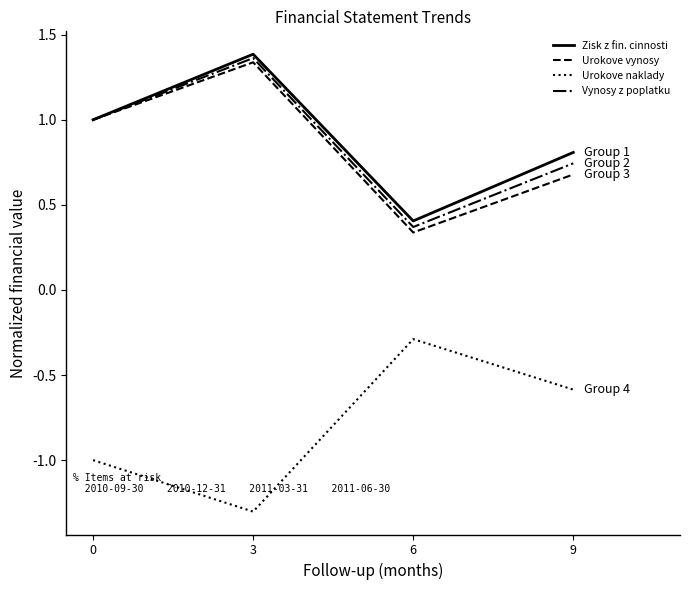

Which series has the largest total across all categories?

Zisk z fin. cinnosti